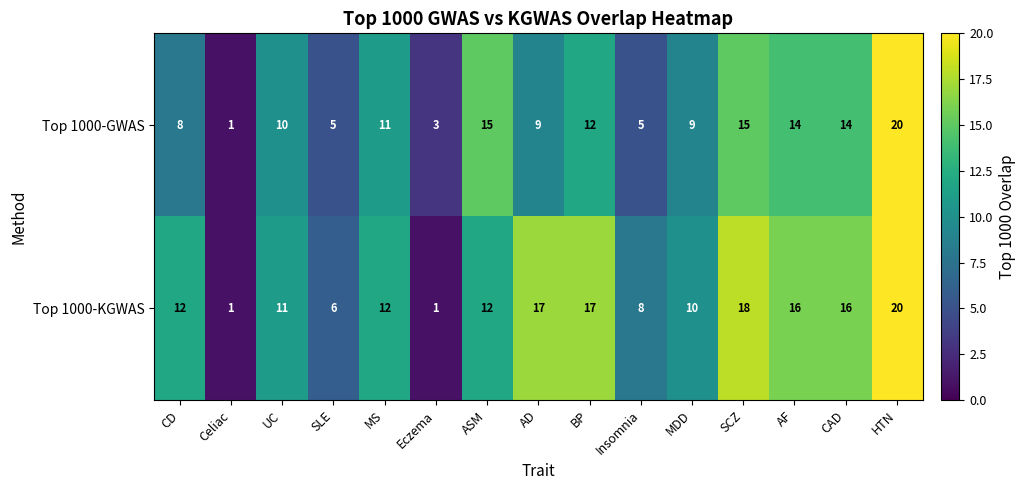

True or false: Top 1000-GWAS has a value of 3 at MDD.

False